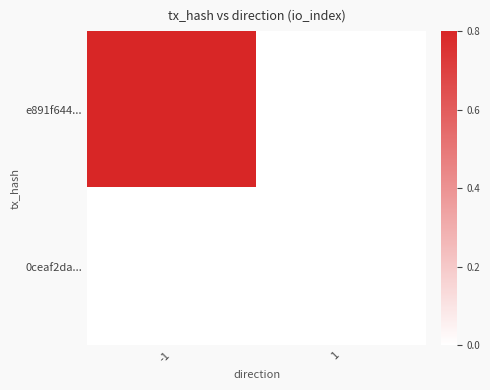

Rank the series by their maximum value, from lowest to highest.

0ceaf2da..., e891f644...